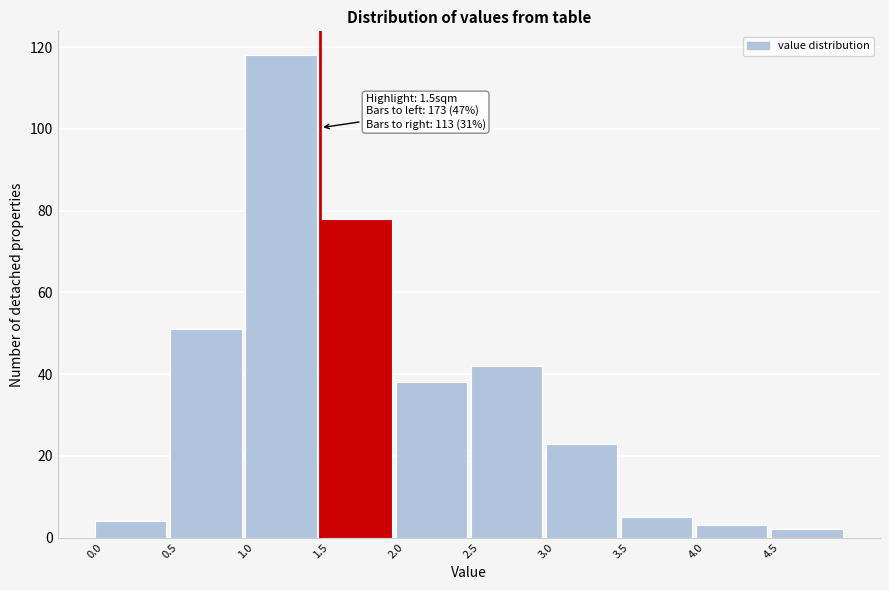

Which range on the x-axis has the tallest bar?

1.0 to 1.5